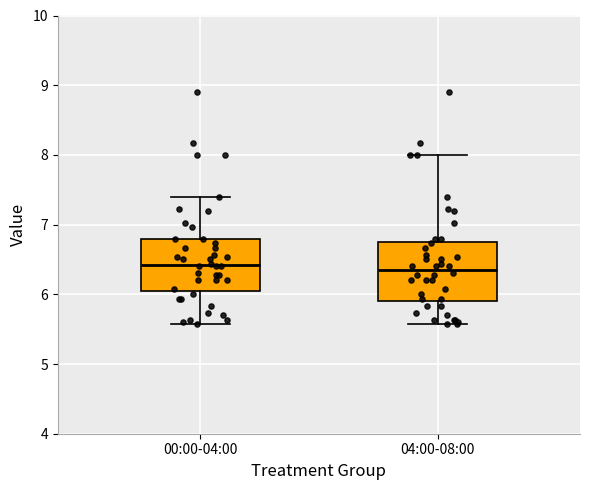

Reading left to right, transcribe this box plot: for each box, give where its median line is, the range the box spans, and where its two whiskers end, as read against the y-axis. The values are not printed on the chart, so give them approximately, as read against the axis.

00:00-04:00: median 6.4, box 6.1 to 6.8, whiskers 5.6 to 7.4
04:00-08:00: median 6.4, box 5.9 to 6.7, whiskers 5.6 to 8.0